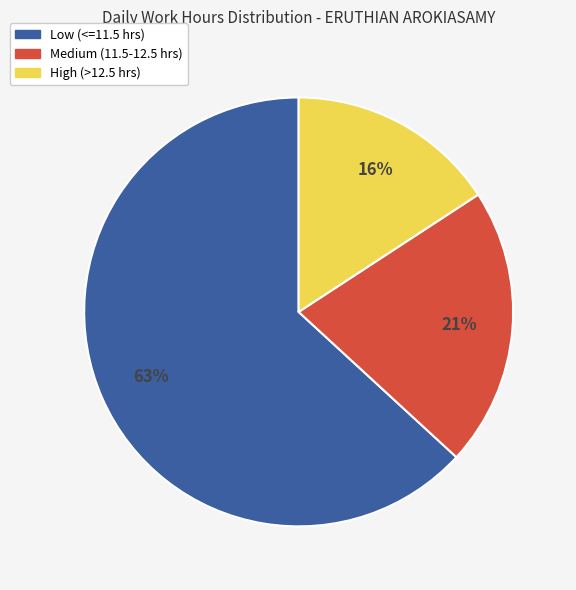

Is there any slice that represents more than half of the pie?

Yes